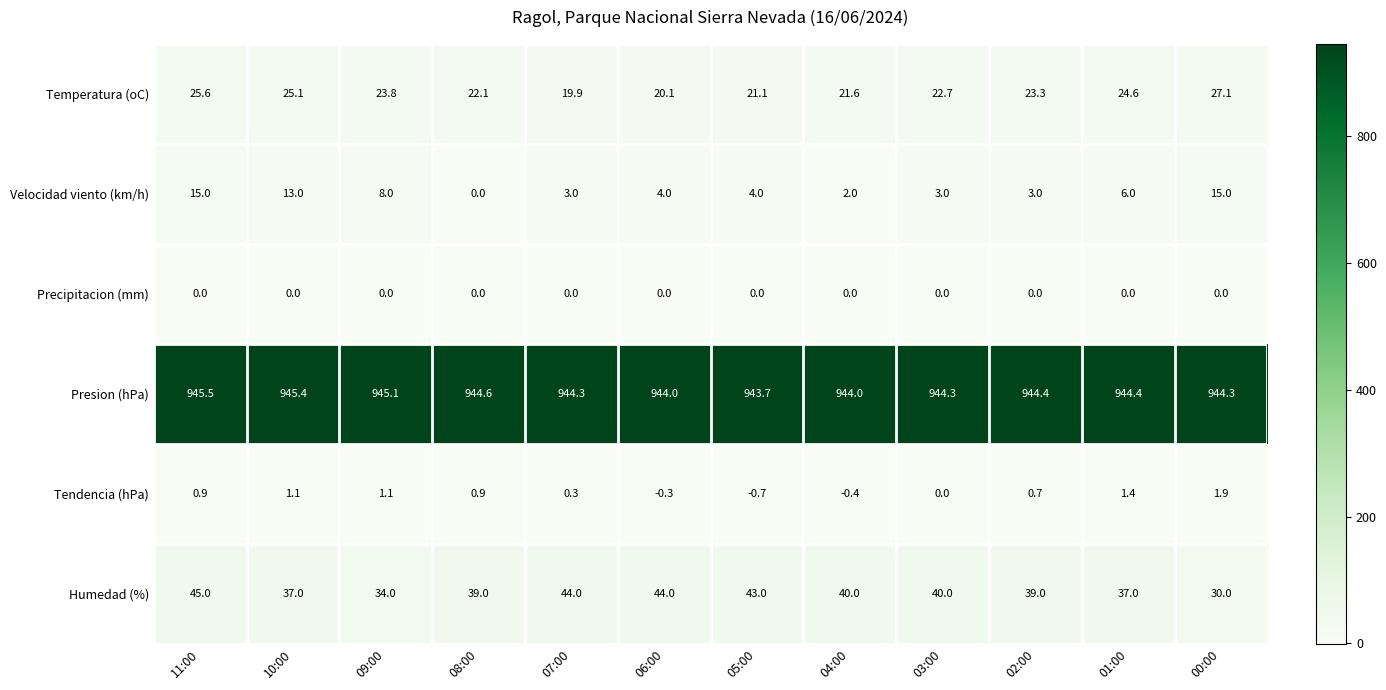

Rank the series at 11:00 from highest to lowest value.

Presion (hPa), Humedad (%), Temperatura (oC), Velocidad viento (km/h), Tendencia (hPa), Precipitacion (mm)